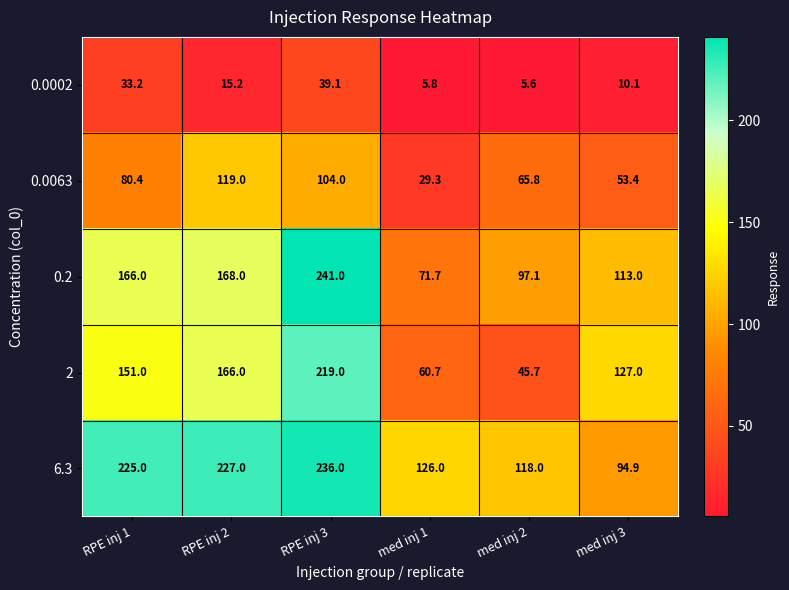

What is the average value of the 0.2 series?

142.8